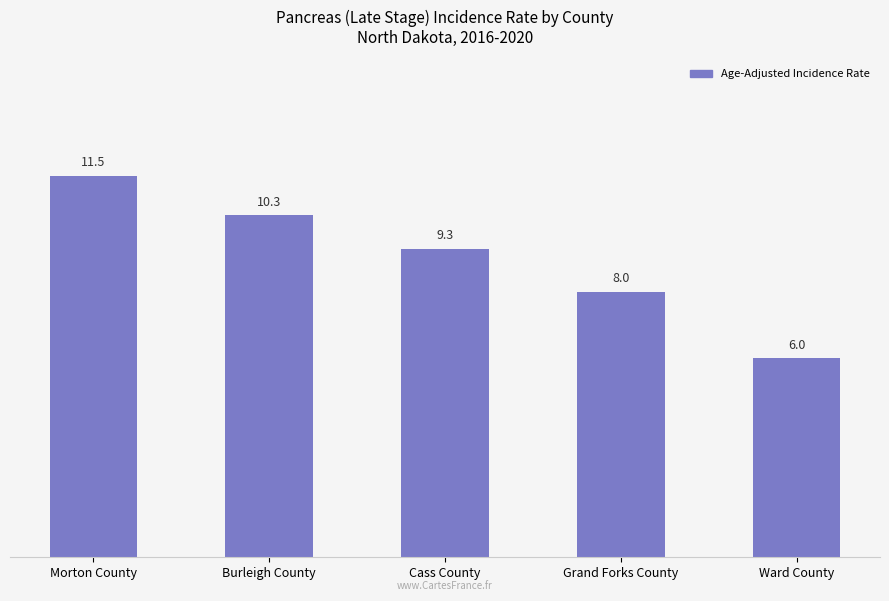

List the labels in order of value, largest first.

Morton County, Burleigh County, Cass County, Grand Forks County, Ward County